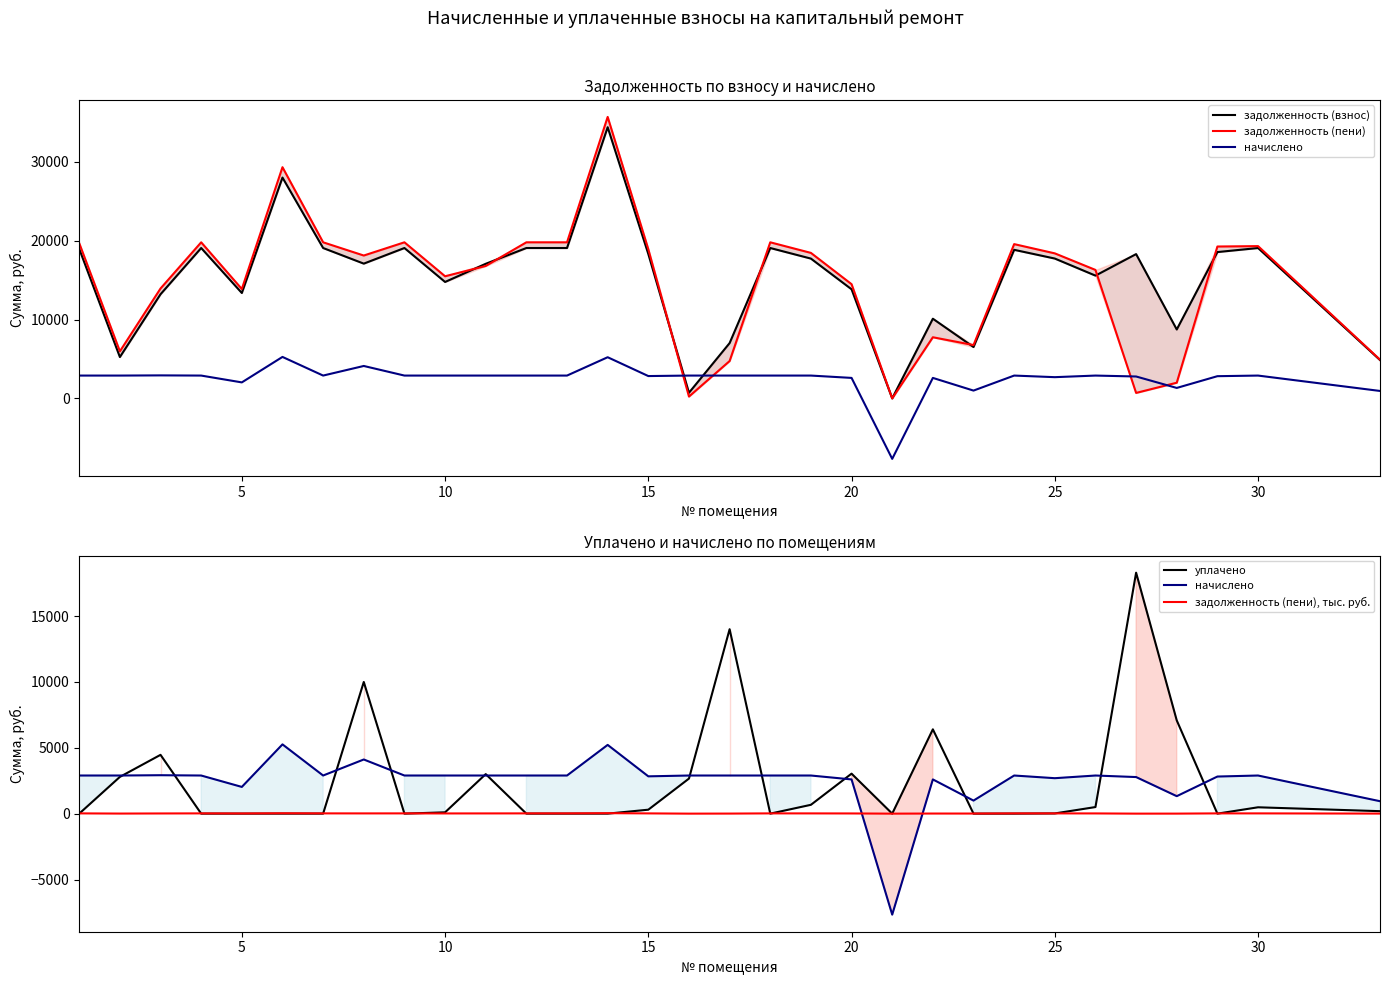

Reading left to right, transcribe all the data shown in this chart.

задолженность (взнос): 18951.9	5240.9	13201.7	19061.3	13358.3	27990.8	19061.3	17081.9	19061.3	14758.0	17061.3	19061.3	19061.3	34371.8	18300.2	714.7	7011.3	19061.3	17719.7	13828.6	0.0	10100.4	6511.6	18832.0	17725.5	15561.3	18290.5	8734.3	18547.5	19061.3	4862.4
задолженность (пени): 19675.4	5964.3	13931.0	19784.8	13865.3	29305.1	19784.8	18109.6	19784.8	15481.5	16784.8	19784.8	19784.8	35676.4	18908.0	232.4	4734.8	19784.8	18443.2	14478.0	0.0	7749.7	6759.2	19555.5	18383.3	16284.8	694.2	1989.0	19251.5	19302.5	4911.5
начислено: 2893.8	2893.8	2917.2	2893.8	2028.0	5257.2	2893.8	4110.6	2893.8	2893.8	2893.8	2893.8	2893.8	5218.2	2831.4	2893.8	2893.8	2893.8	2893.8	2597.4	-7665.2	2597.4	990.6	2893.8	2691.0	2893.8	2776.8	1326.0	2815.8	2893.8	943.8
уплачено: 0.0	2789.0	4463.5	0.0	0.0	0.0	0.0	9994.3	0.0	100.0	3000.0	0.0	0.0	0.0	300.0	2661.4	14000.0	0.0	670.8	3035.4	0.0	6400.0	0.0	0.0	15.0	500.0	18290.5	7076.8	0.0	482.3	186.8
задолженность (пени), тыс. руб.: 19.7	6.0	13.9	19.8	13.9	29.3	19.8	18.1	19.8	15.5	16.8	19.8	19.8	35.7	18.9	0.2	4.7	19.8	18.4	14.5	0.0	7.7	6.8	19.6	18.4	16.3	0.7	2.0	19.3	19.3	4.9